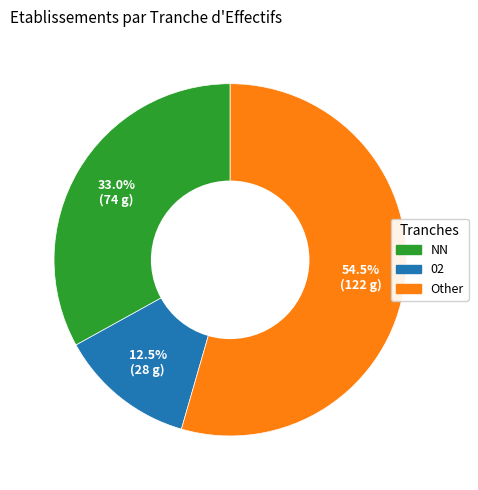

Does any single category account for the majority?

Yes